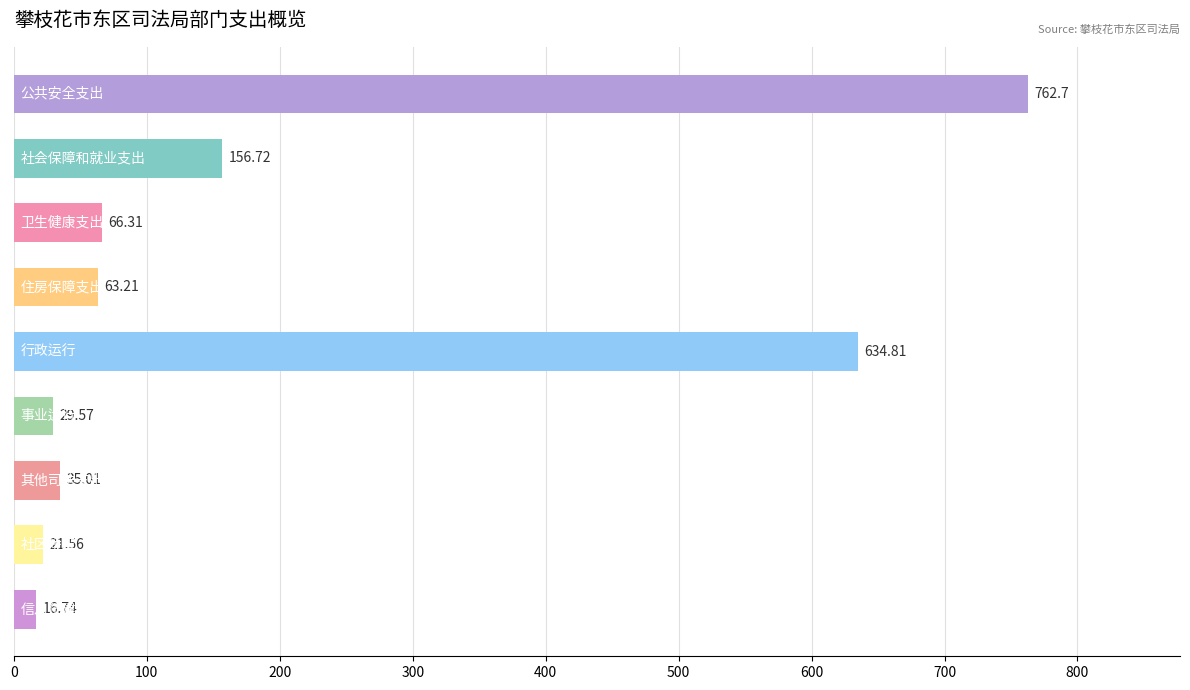

What is the sum of all values?

1786.6